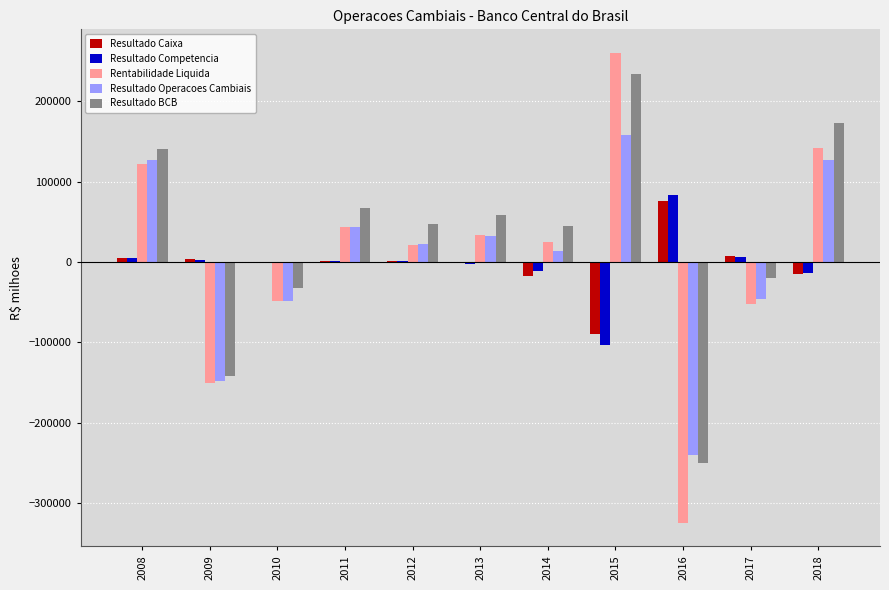

The value of Resultado BCB at 2014 is 44876.7. True or false?

True